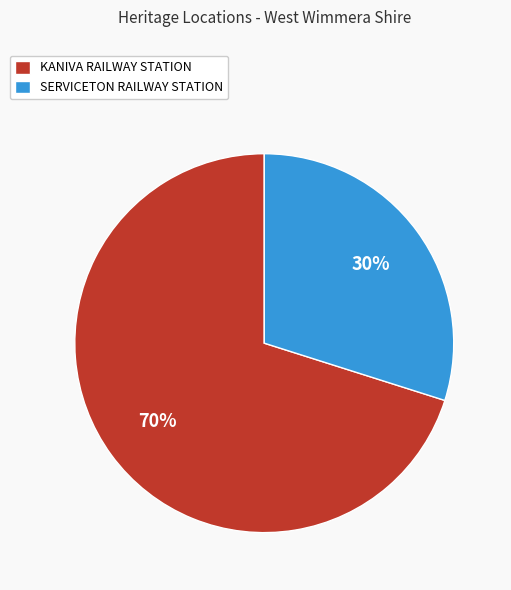

Do KANIVA RAILWAY STATION and SERVICETON RAILWAY STATION together represent more than half of the pie?

Yes